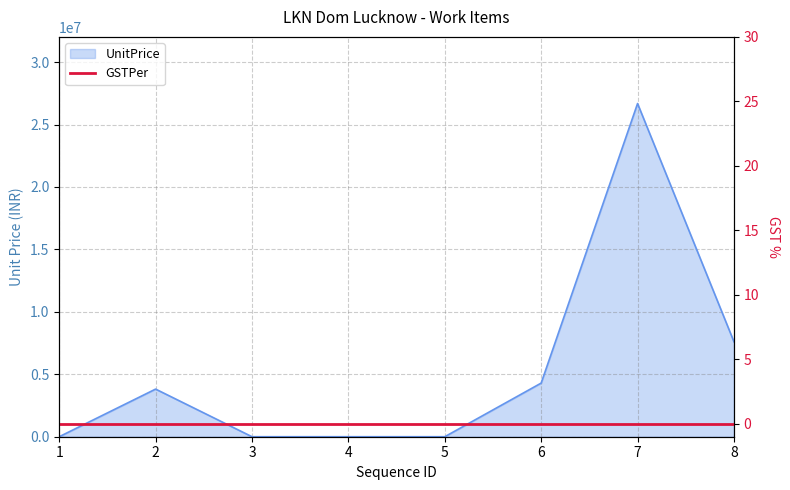

List the labels in order of value, smallest first.

1, 3, 4, 5, 2, 6, 8, 7